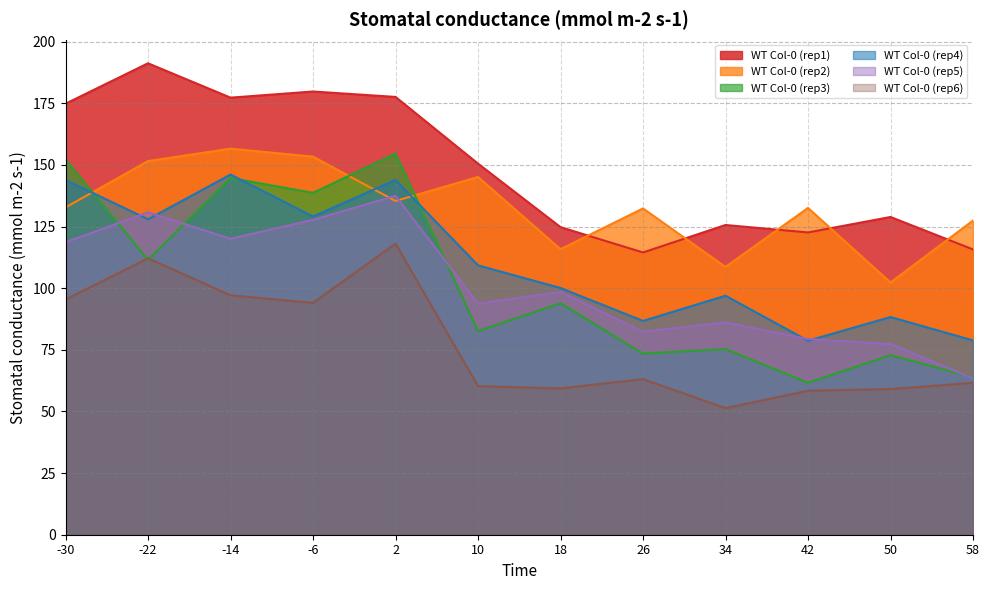

At which label does WT Col-0 (rep3) first exceed 93?

-30